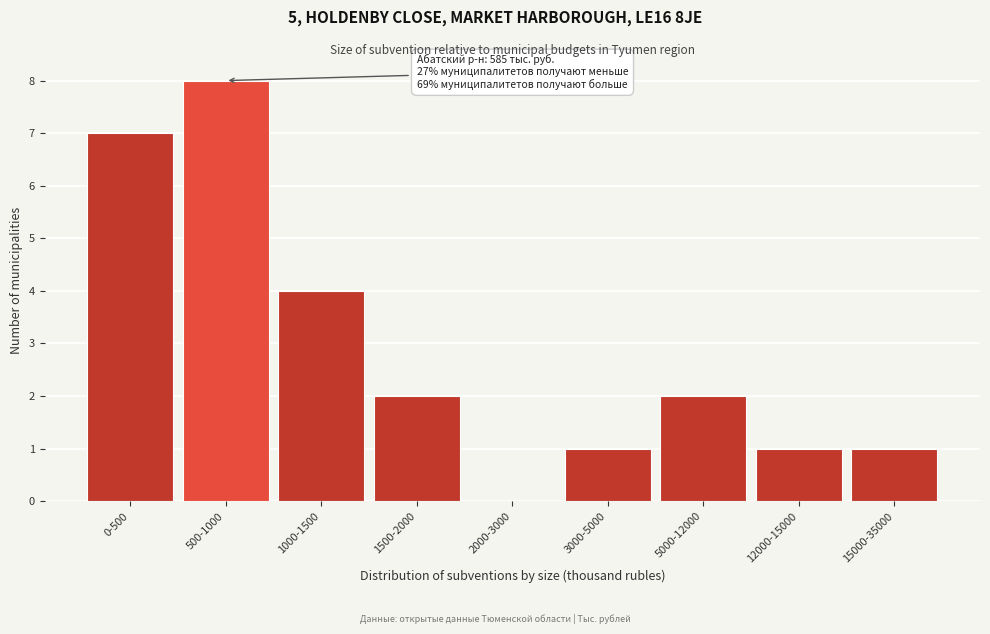

Reading left to right, what are all the values shown in this chart?

0-500=7	500-1000=8	1000-1500=4	1500-2000=2	2000-3000=0	3000-5000=1	5000-12000=2	12000-15000=1	15000-35000=1